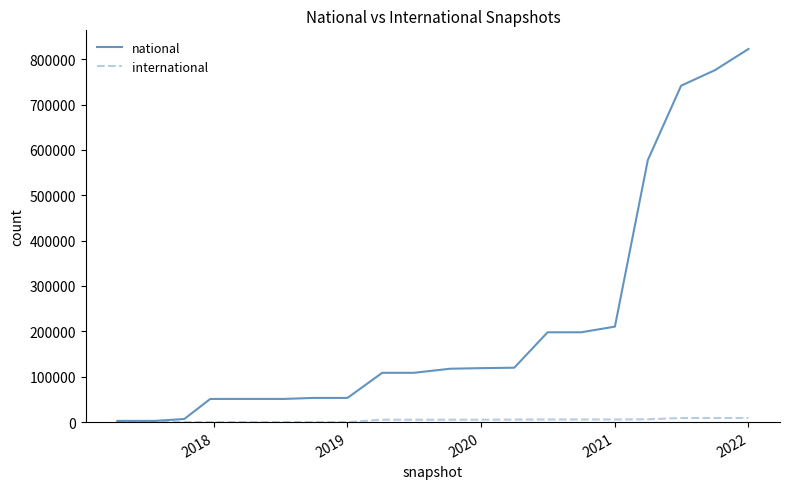

What is the greatest value displayed?

822397